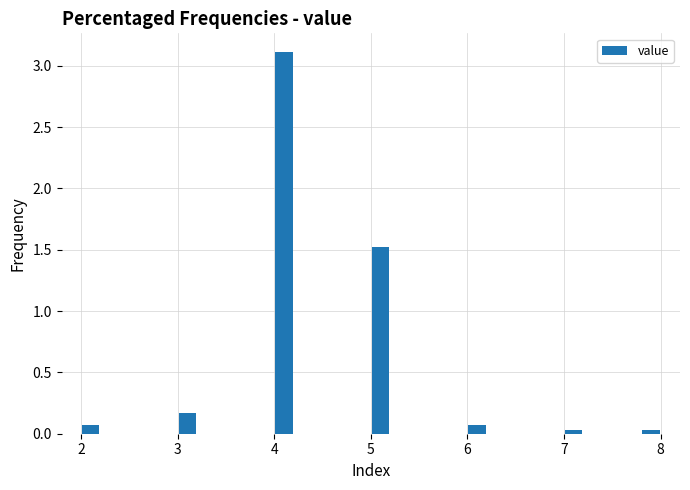

Read against the x-axis, roughly where is the centre of the tallest bar?

4.1